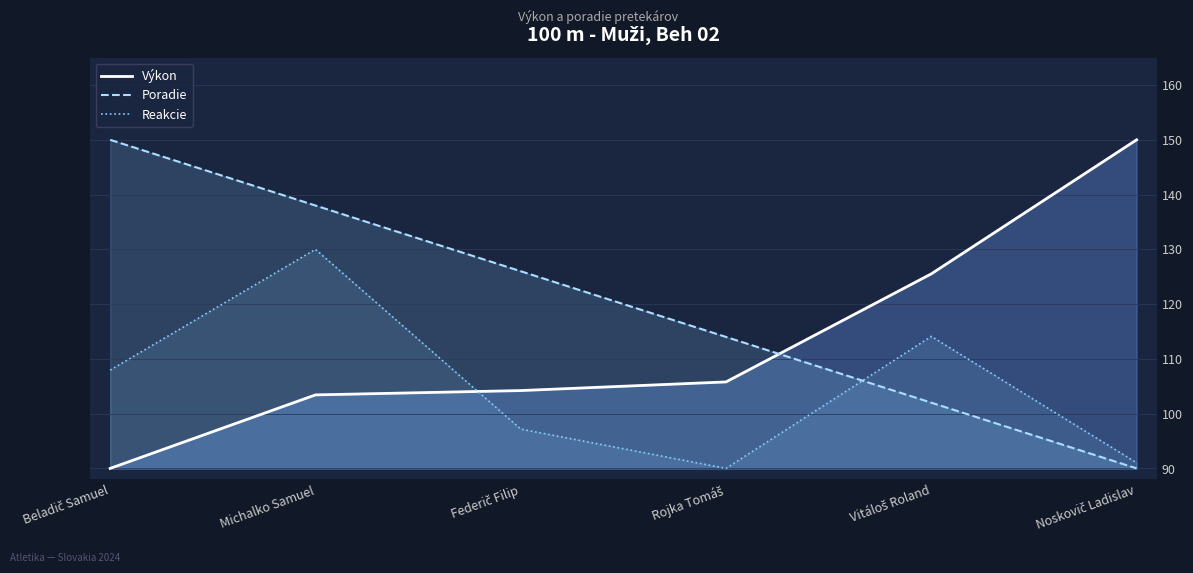

Reading right to left, list all the values displayed in this chart.

Výkon: 150.0	125.5	105.8	104.2	103.4	90.0
Poradie: 90.0	102.0	114.0	126.0	138.0	150.0
Reakcie: 91.0	114.1	90.0	97.2	130.0	107.9